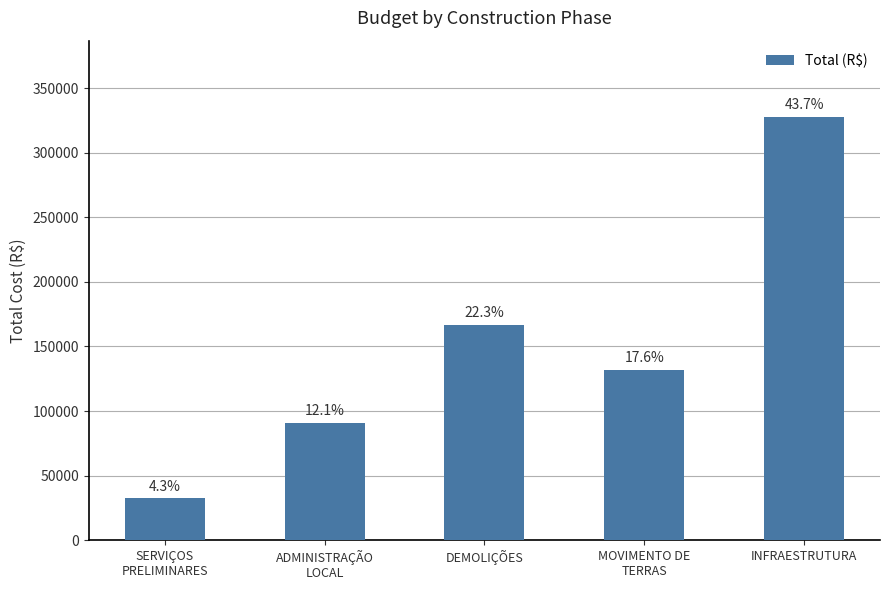

What is the value of the 3rd bar from the left?

167014.4